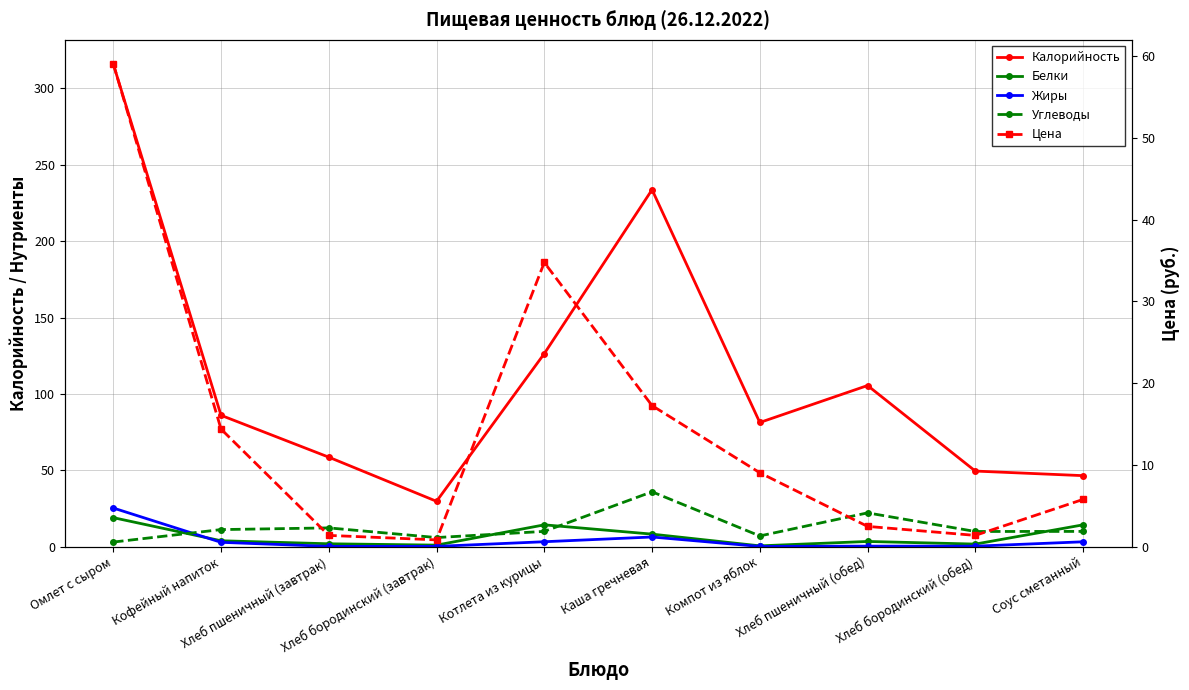

How many data points in Белки are less than 3?

4